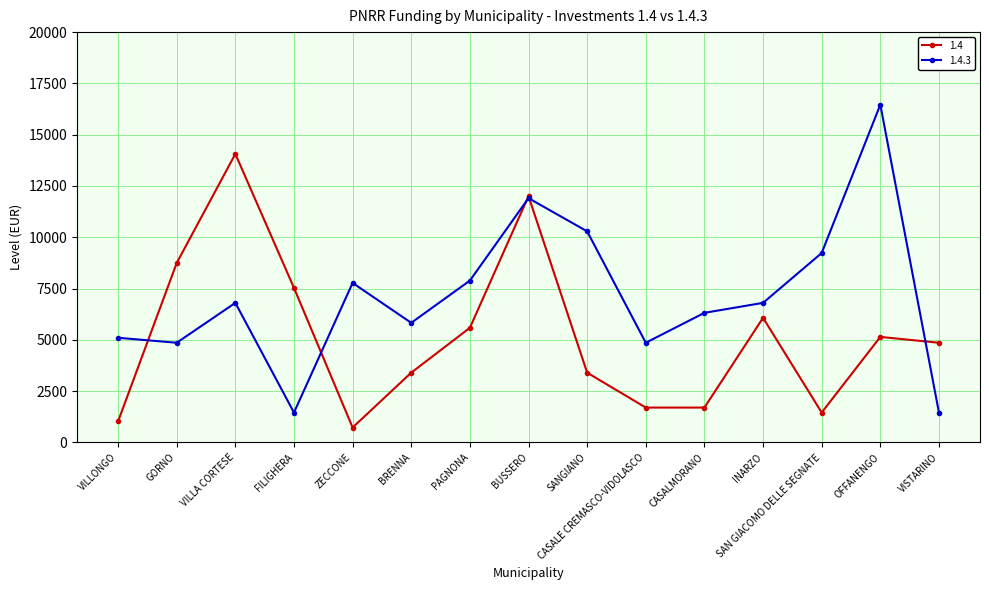

What is the approximate value of 1.4.3 at ZECCONE, to the nearest 50?

7800